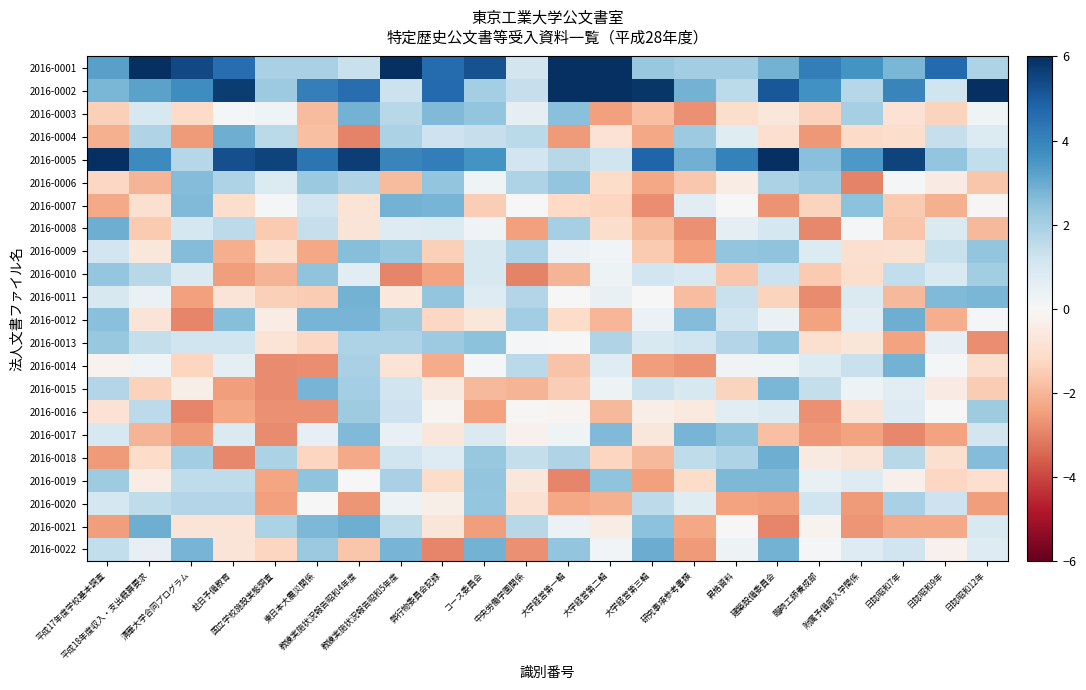

At which category does the chart reach its peak across all series?

大学経営第一輯